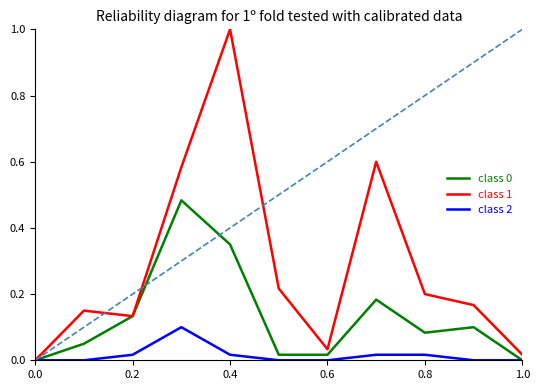

How many lines are shown in the chart?

3